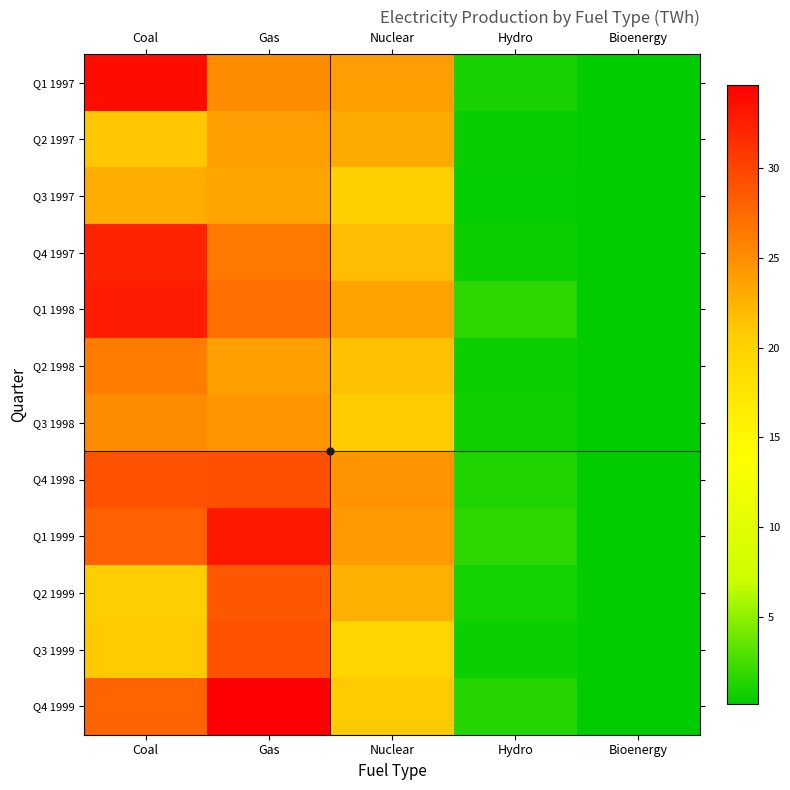

List the series in order of their peak value, highest first.

Q4 1999, Q1 1997, Q1 1999, Q1 1998, Q4 1997, Q4 1998, Q3 1999, Q2 1999, Q2 1998, Q3 1998, Q2 1997, Q3 1997